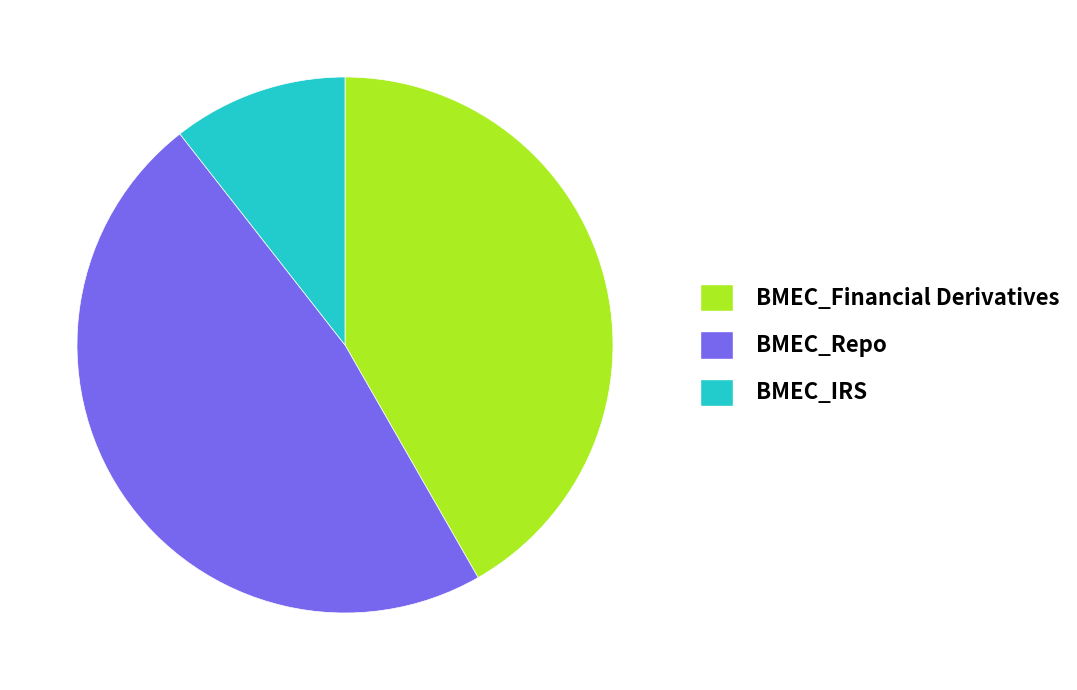

Which slice is the largest?

BMEC_Repo